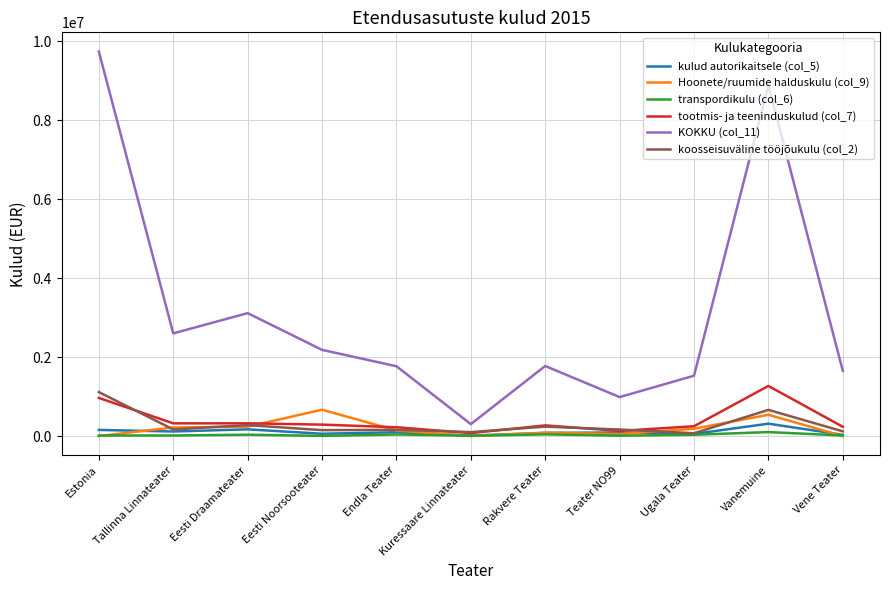

What is the greatest value displayed?

9737227